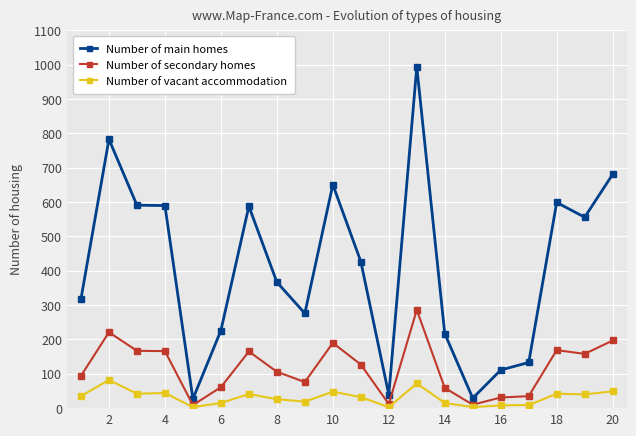

What is the maximum value for Number of secondary homes?

286